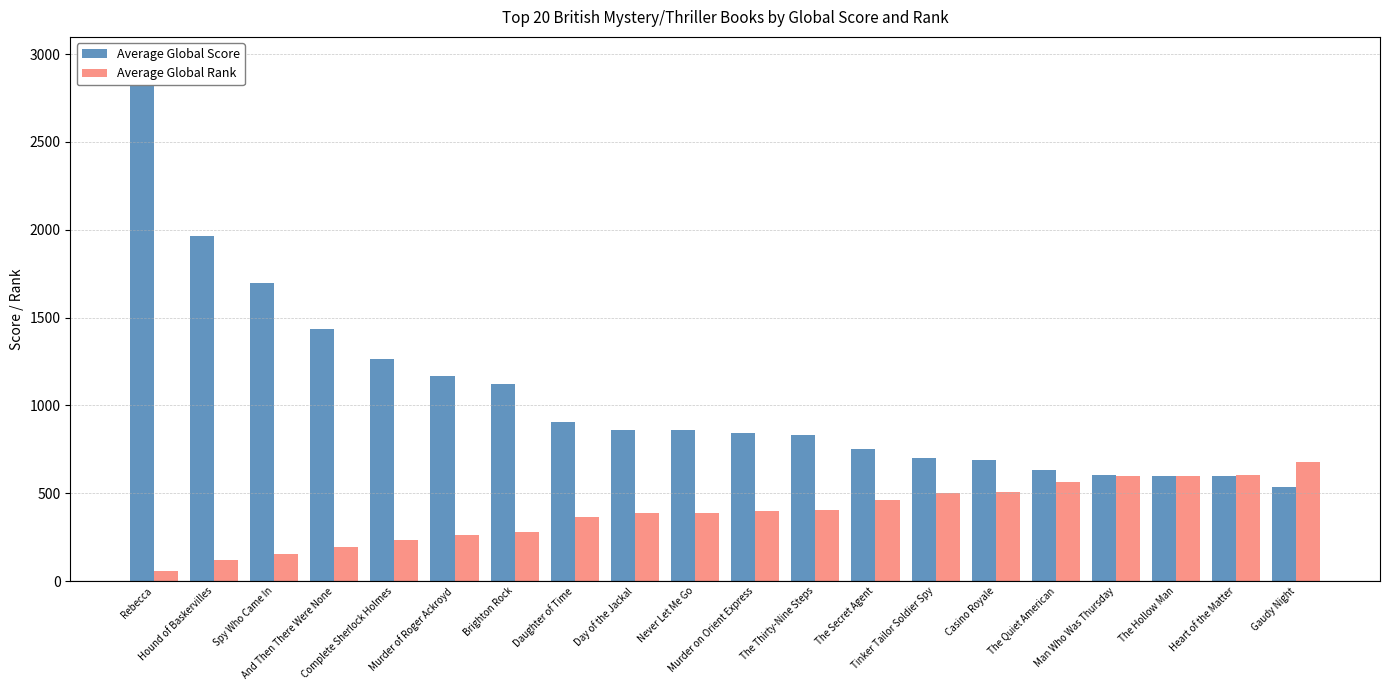

Does the chart contain stacked bars?

No